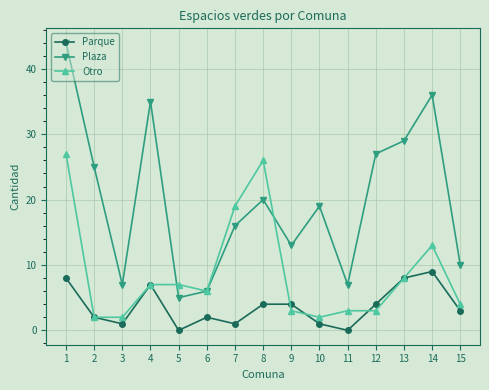

True or false: Plaza and Parque intersect in this chart.

False